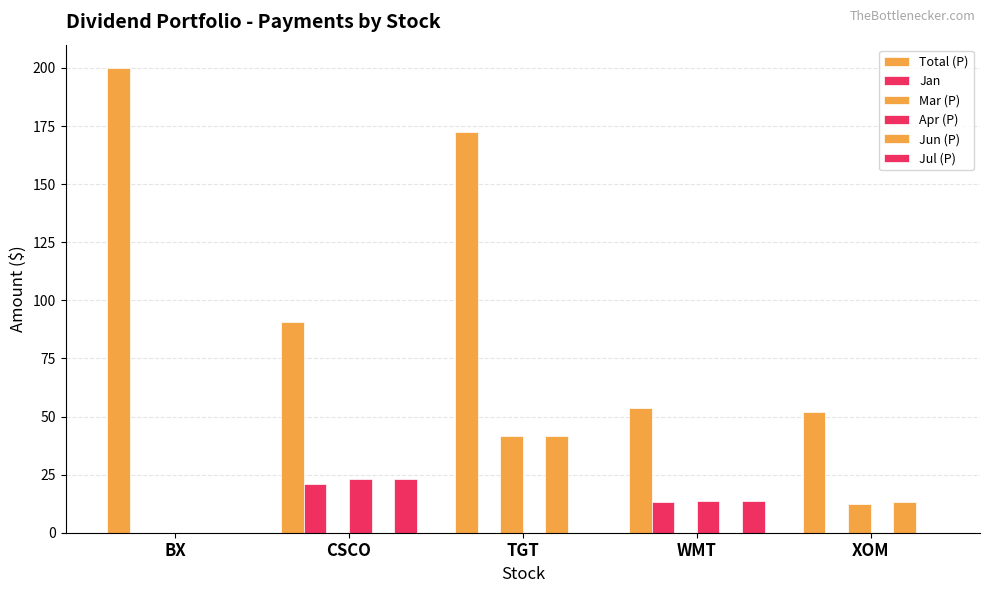

How many categories are shown in the chart?

5